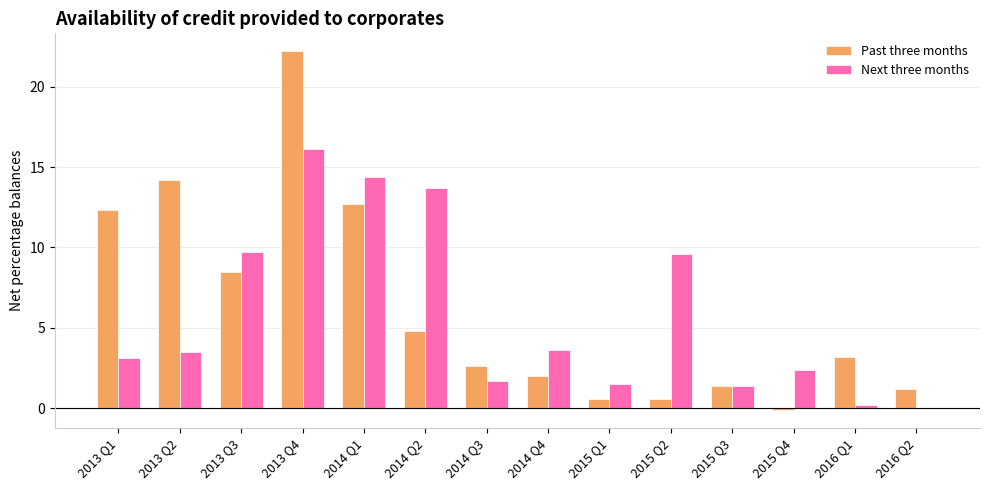

Reading left to right, extract all data points from this chart.

Past three months: 12.3	14.2	8.5	22.2	12.7	4.8	2.6	2.0	0.6	0.6	1.4	-0.1	3.2	1.2
Next three months: 3.1	3.5	9.7	16.1	14.4	13.7	1.7	3.6	1.5	9.6	1.4	2.4	0.2	0.0